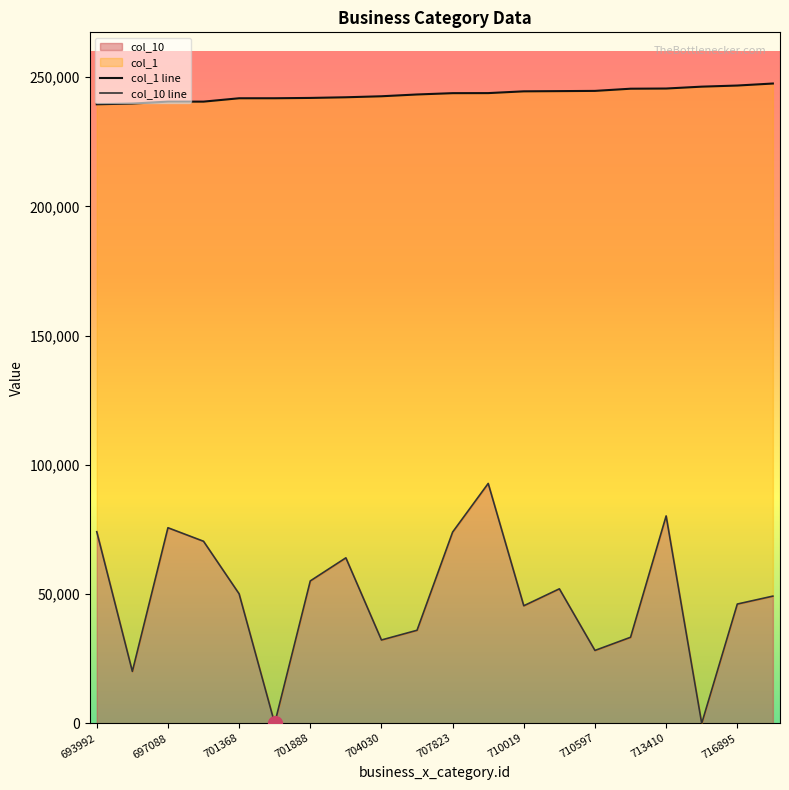

The value of col_10 at 704030 is 44956. True or false?

False